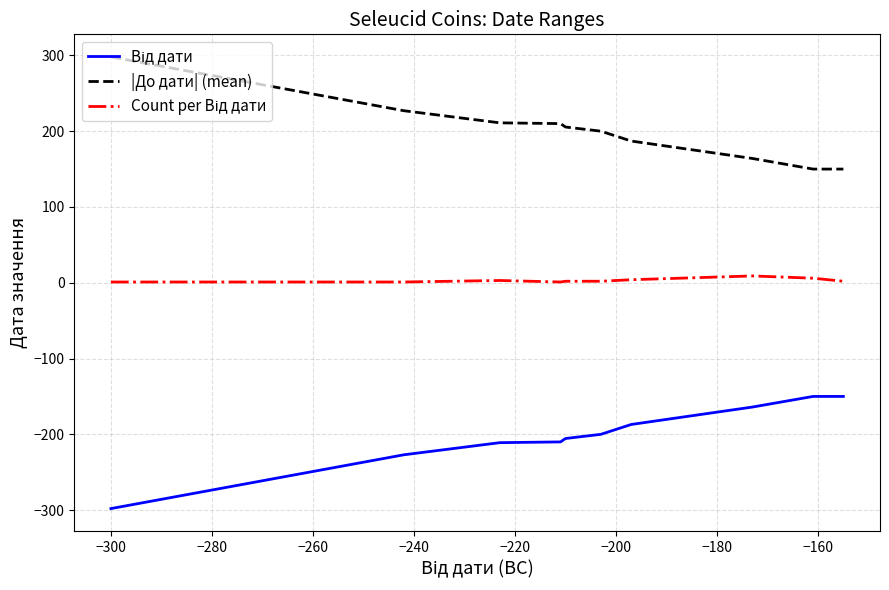

What is the smallest value displayed?

-298.0